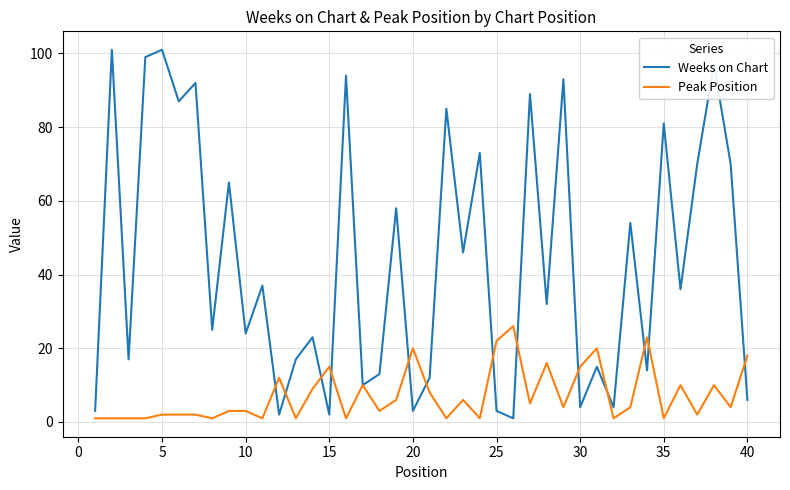

What is the difference between the maximum and minimum values in the Peak Position series?

25